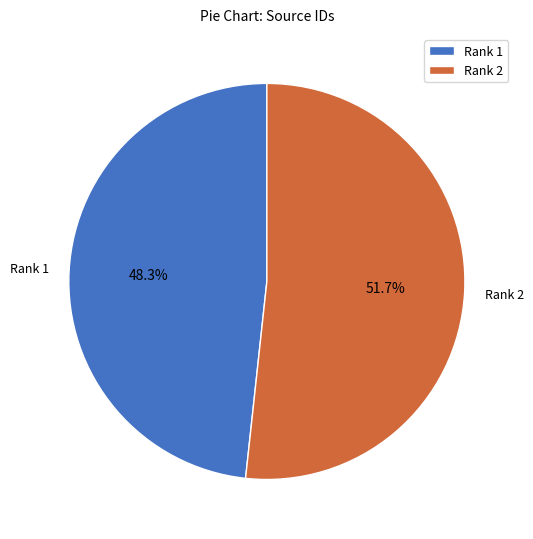

Do Rank 1 and Rank 2 together represent more than half of the pie?

Yes